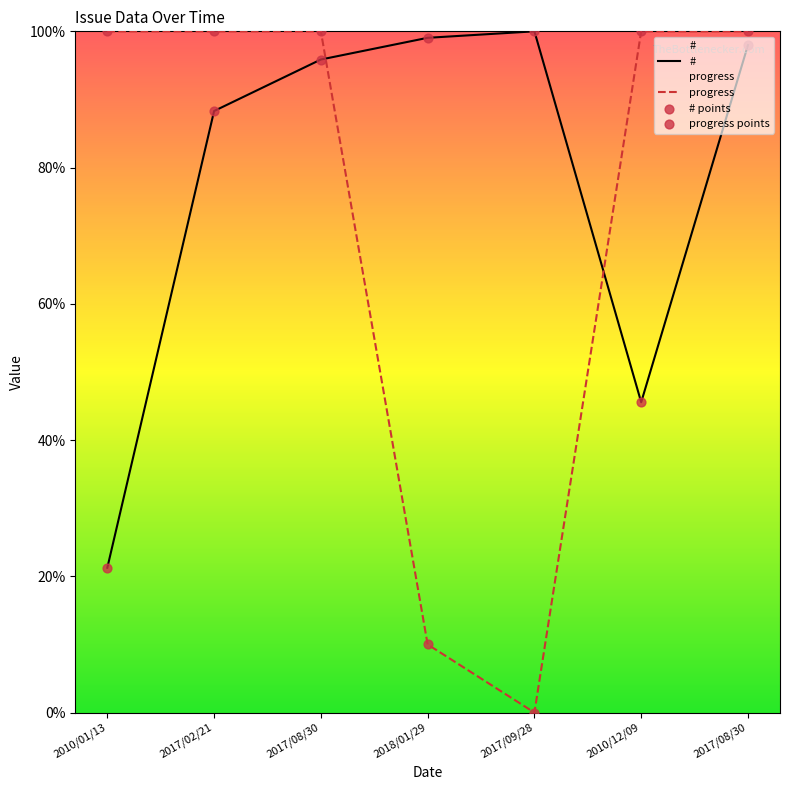

Is the value of # at 2017/09/28 greater than the value of progress at 2018/01/29?

Yes